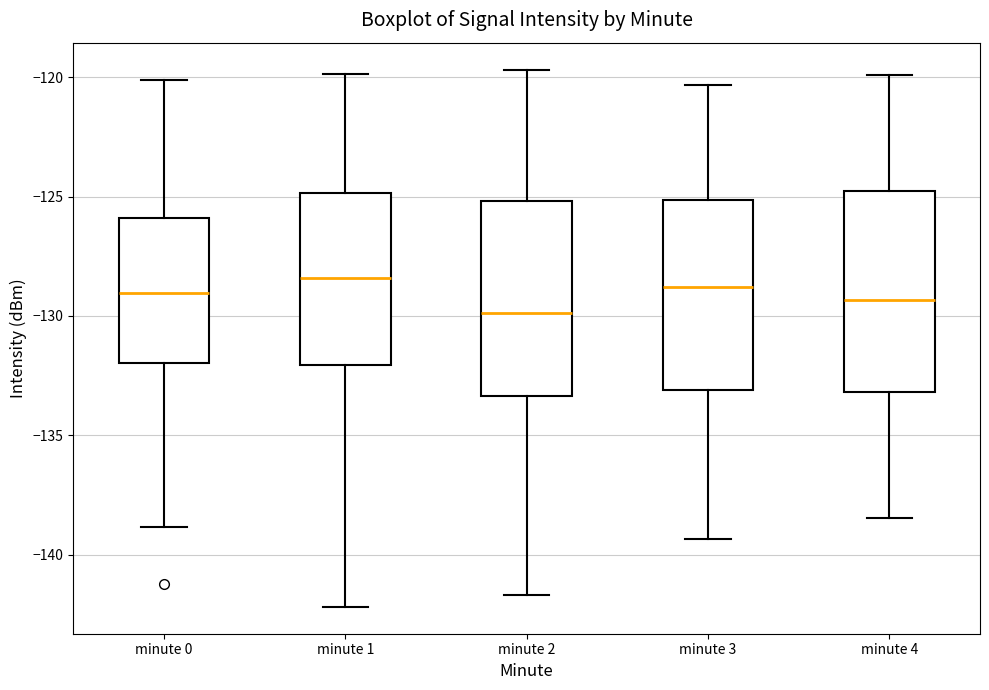

Reading left to right, read every box against the y-axis: the position of its median line, the range the box covers, and the ends of its whiskers. The values are not printed on the chart, so give them approximately, as read against the axis.

minute 0: median -129.0, box -132.0 to -126.0, whiskers -139.0 to -120.0
minute 1: median -128.5, box -132.0 to -125.0, whiskers -142.0 to -120.0
minute 2: median -130.0, box -133.5 to -125.0, whiskers -141.5 to -119.5
minute 3: median -129.0, box -133.0 to -125.0, whiskers -139.5 to -120.5
minute 4: median -129.5, box -133.0 to -125.0, whiskers -138.5 to -120.0